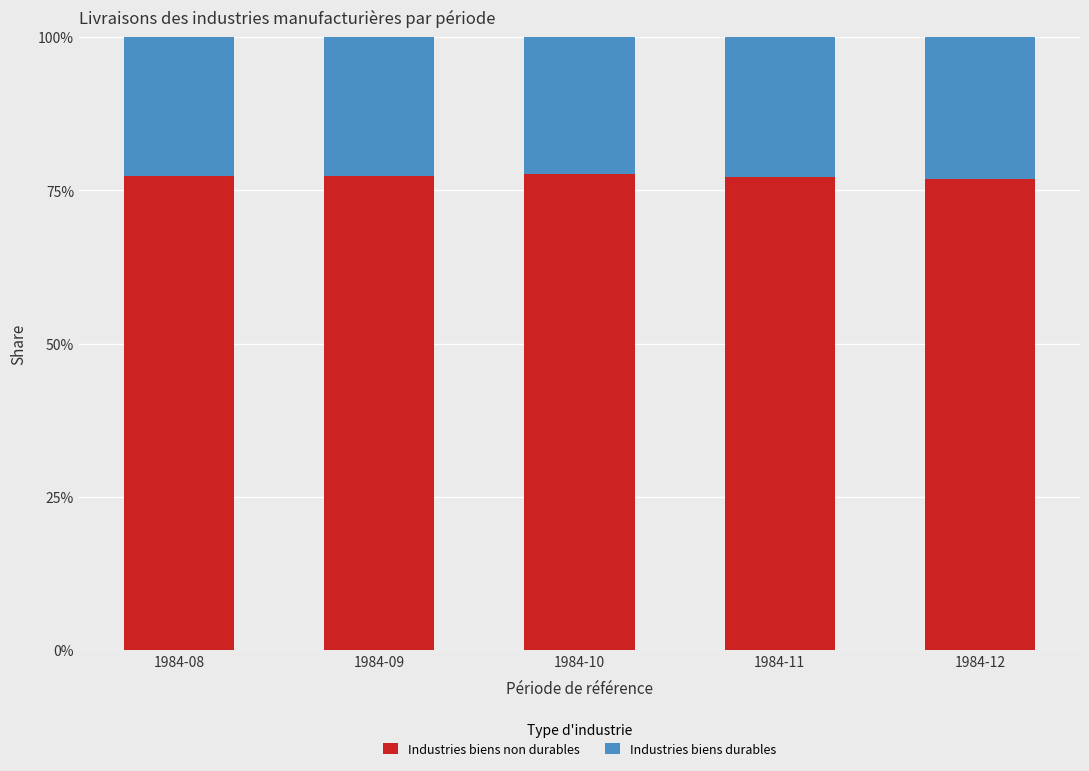

What are all the series names shown in the legend?

Industries biens non durables, Industries biens durables